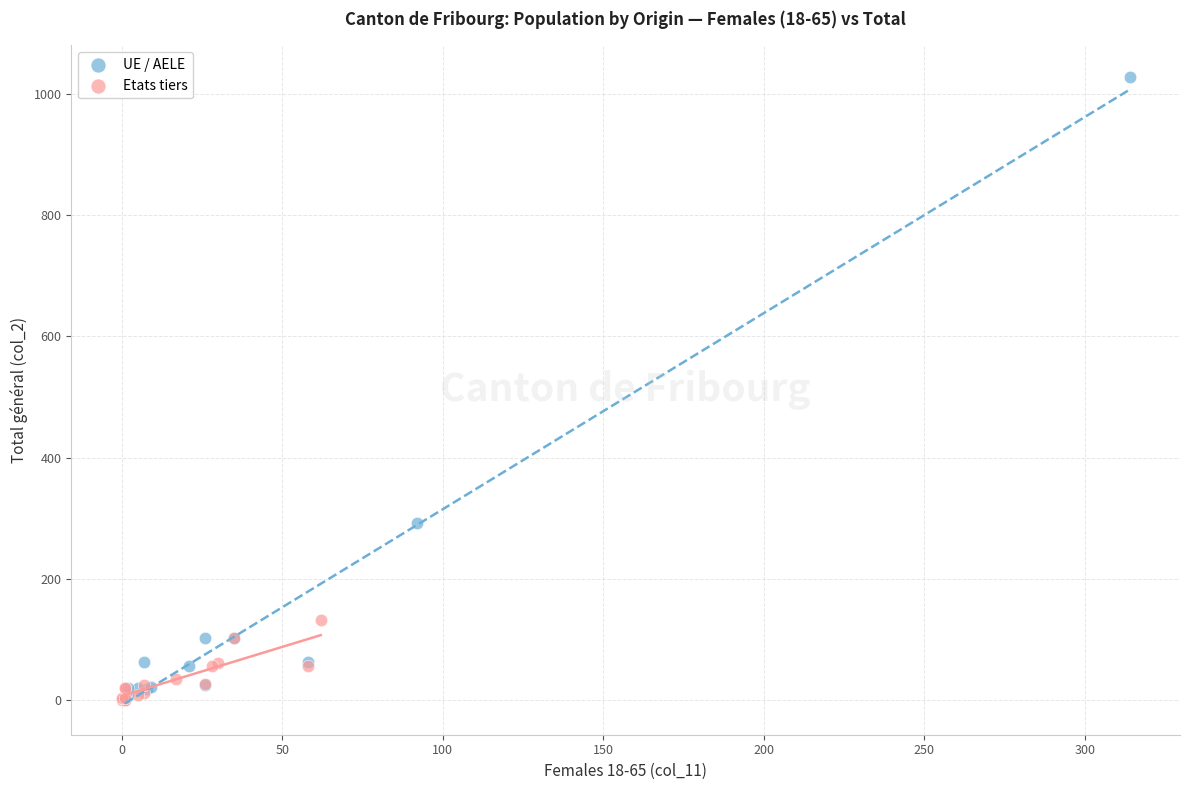

Which series reaches the maximum Y coordinate?

UE / AELE